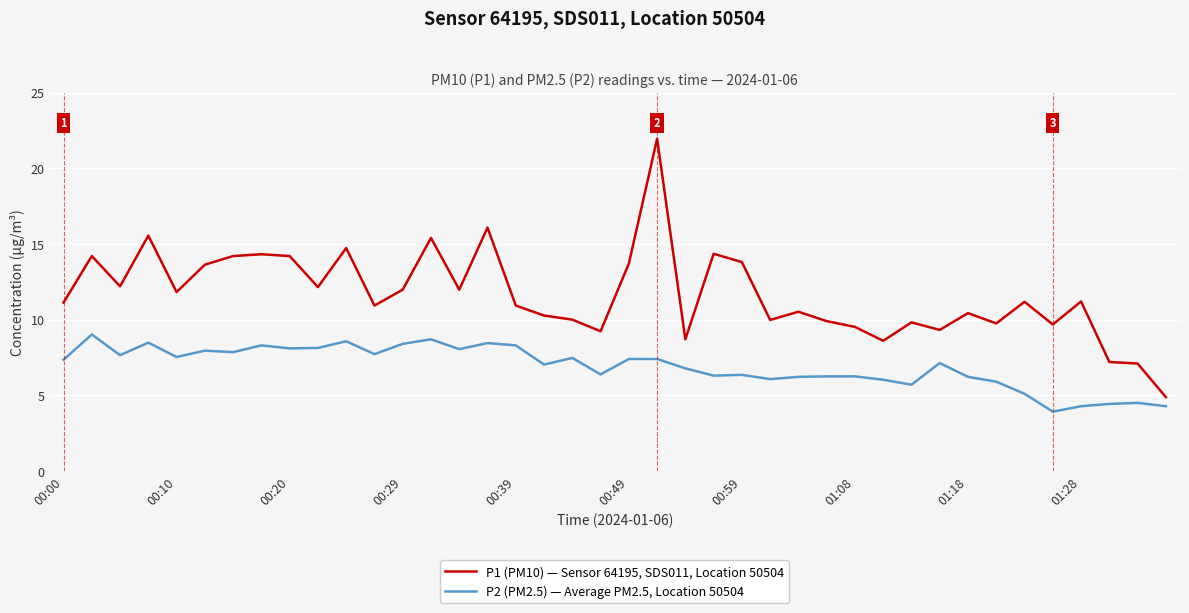

What is the minimum value shown in the chart?

3.9